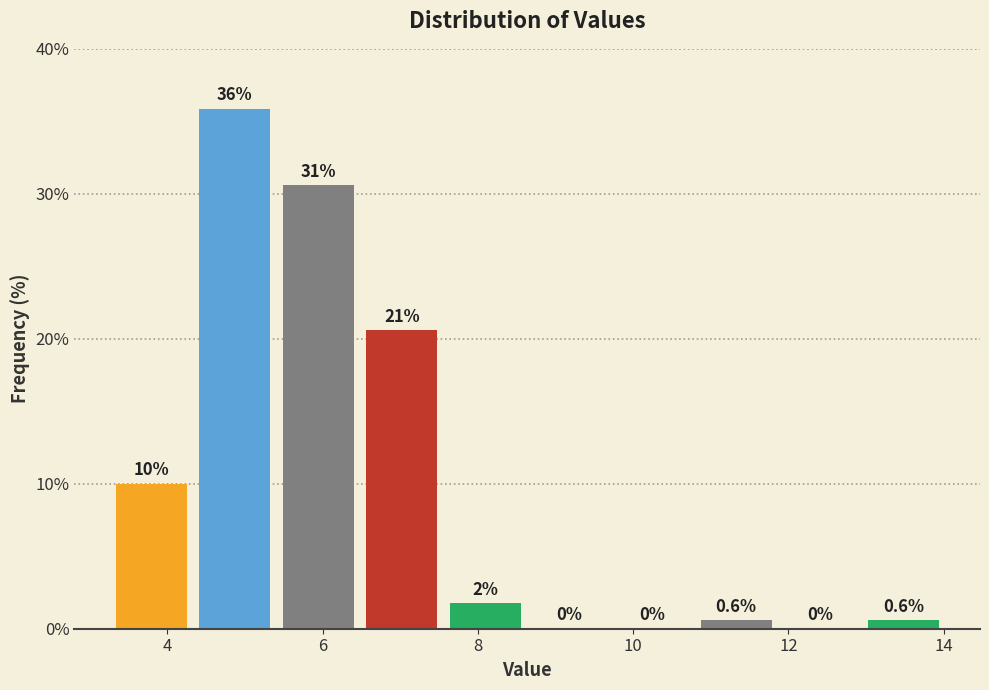

Over which range of the x-axis is the bar tallest?

4.4 to 5.4